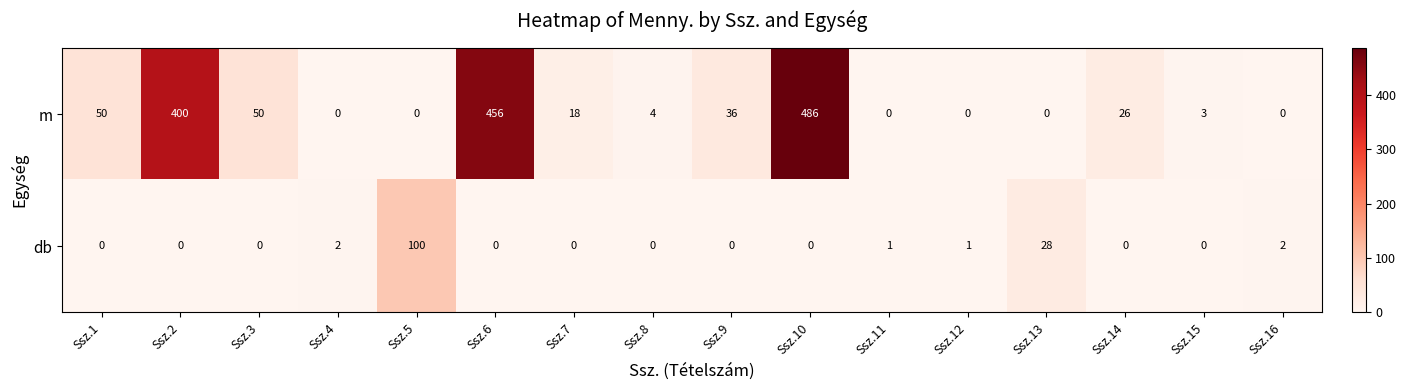

What is the total value across all series at Ssz.11?

1